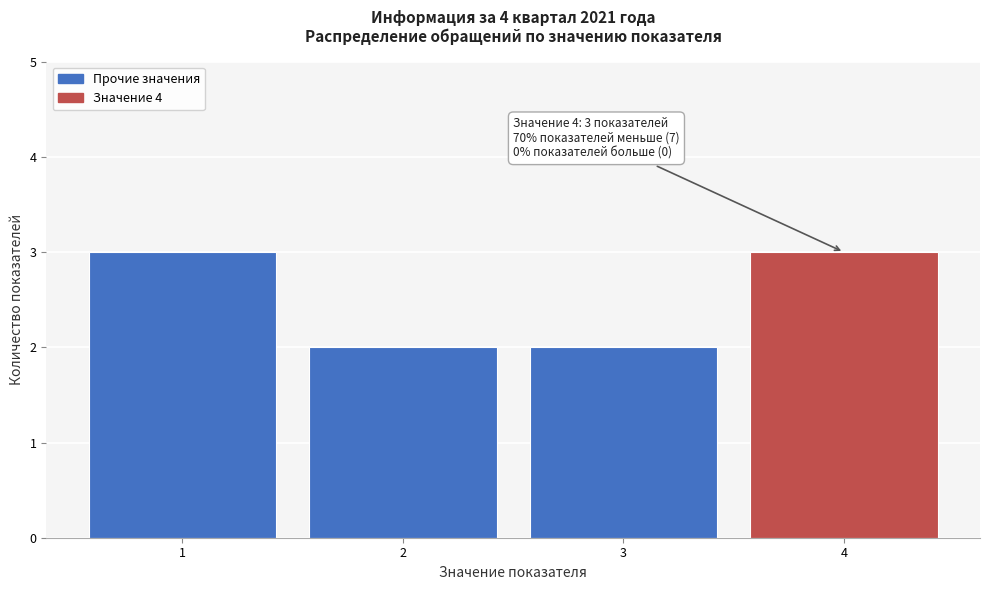

Reading left to right, list all the values displayed in this chart.

1=3	2=2	3=2	4=3